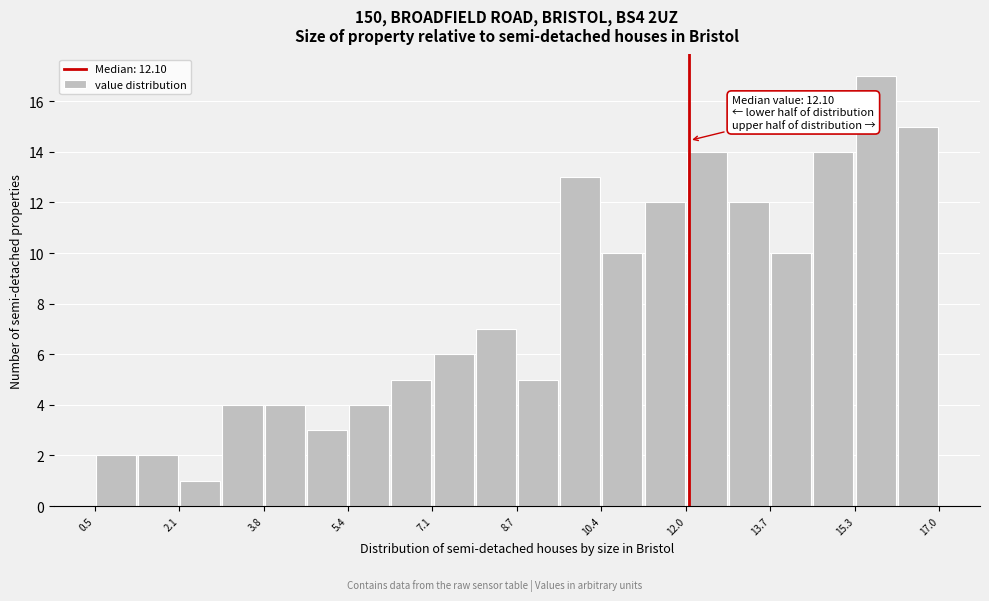

Which range on the x-axis has the tallest bar?

15.4 to 16.2